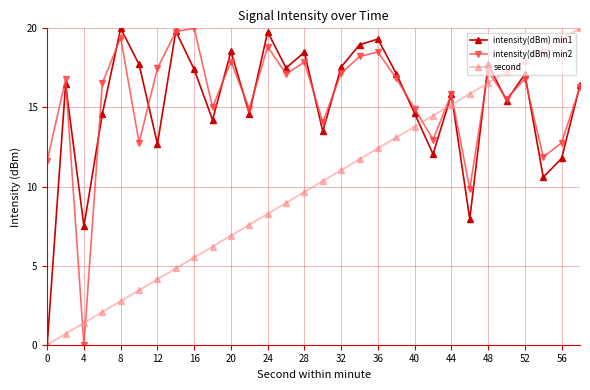

What is the value of the intensity(dBm) min1 point at the 30th from the left?

16.4